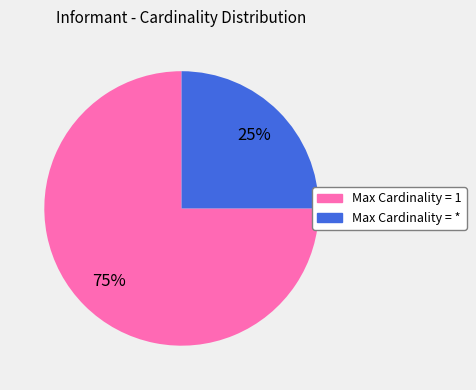

To the nearest percent, what is the average slice percentage?

50%